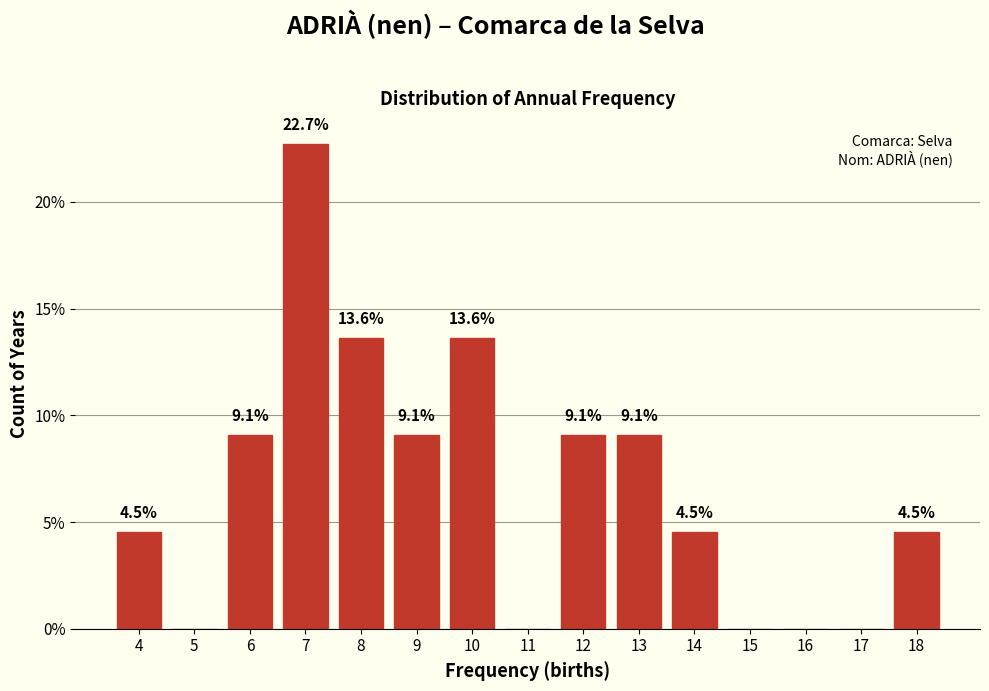

Over which range of the x-axis is the bar tallest?

6.5 to 7.5